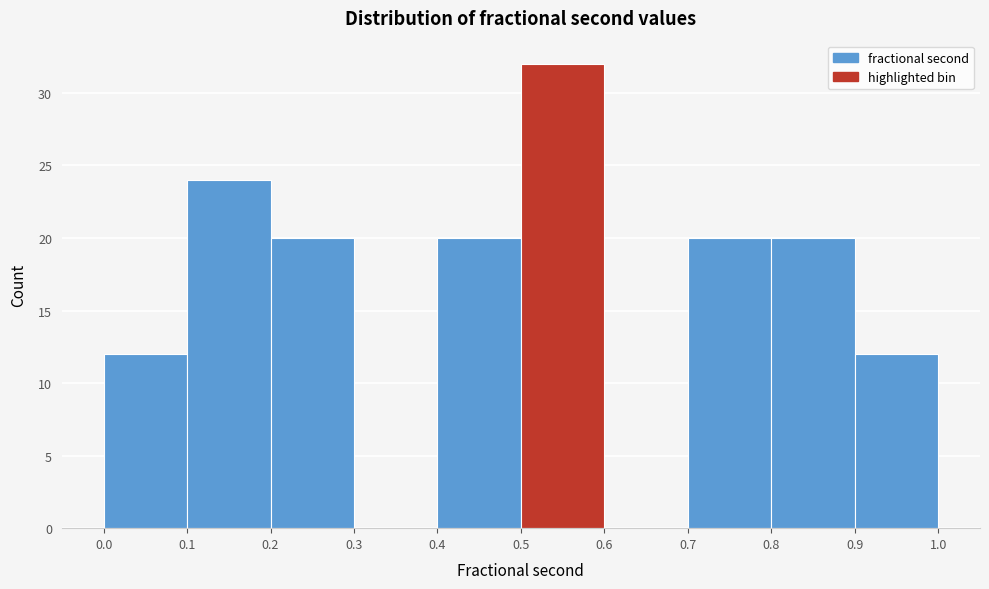

Over which range of the x-axis is the bar tallest?

0.5 to 0.6